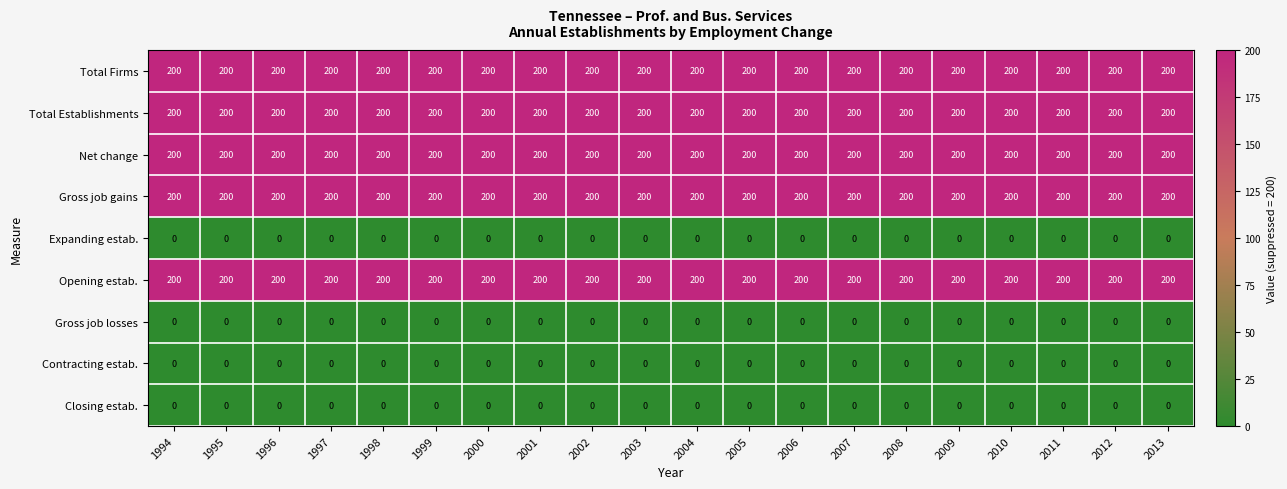

Read the Gross job gains value at 1997.

200